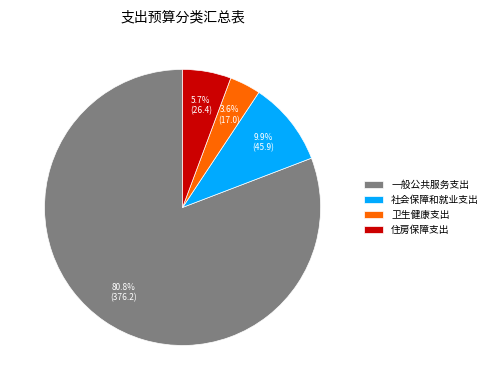

Do 一般公共服务支出 and 住房保障支出 together represent more than half of the pie?

Yes